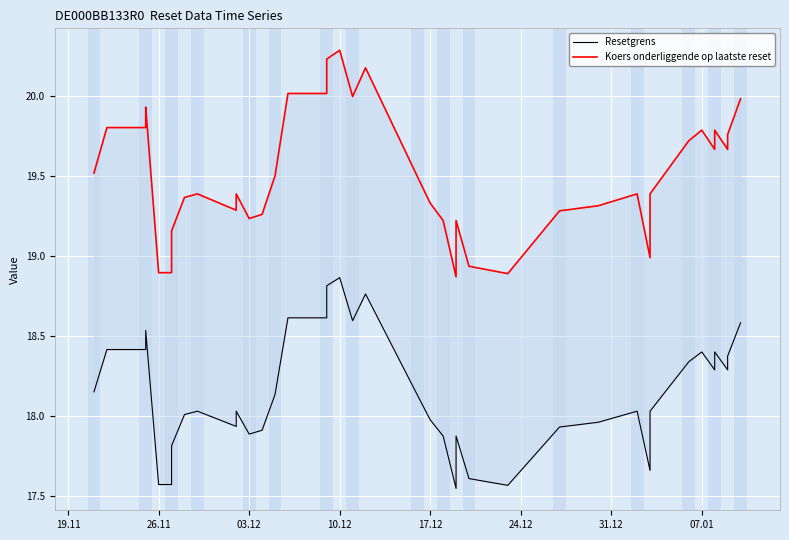

True or false: Koers onderliggende op laatste reset has more than 2 points higher than both neighbors.

True